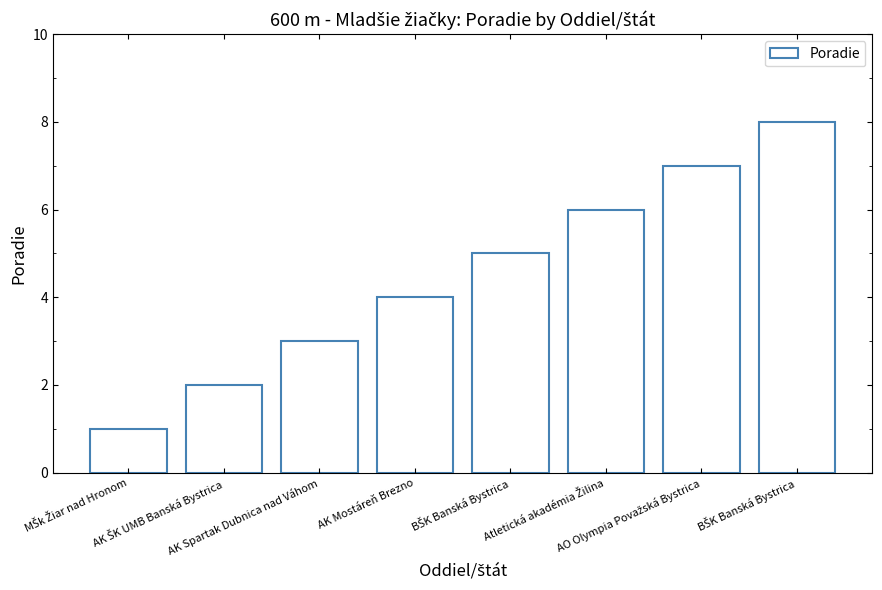

Does the chart contain any negative values?

No